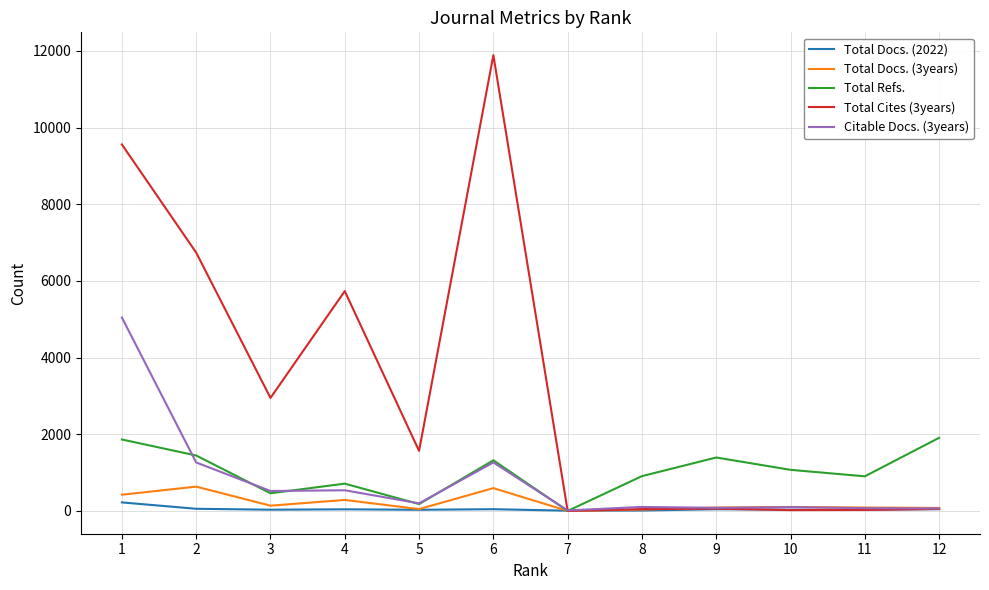

What is the difference between the maximum and minimum values in the Total Cites (3years) series?

11891